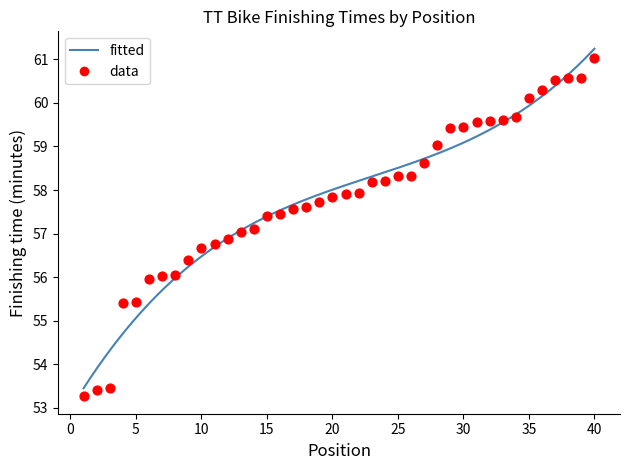

What is the change in value from 15 to 20?

+0.5